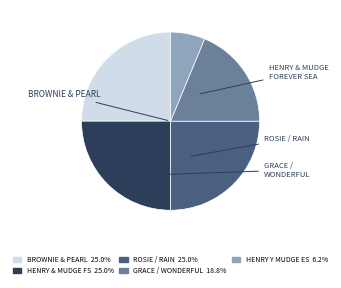

Is there a majority slice in this chart?

No